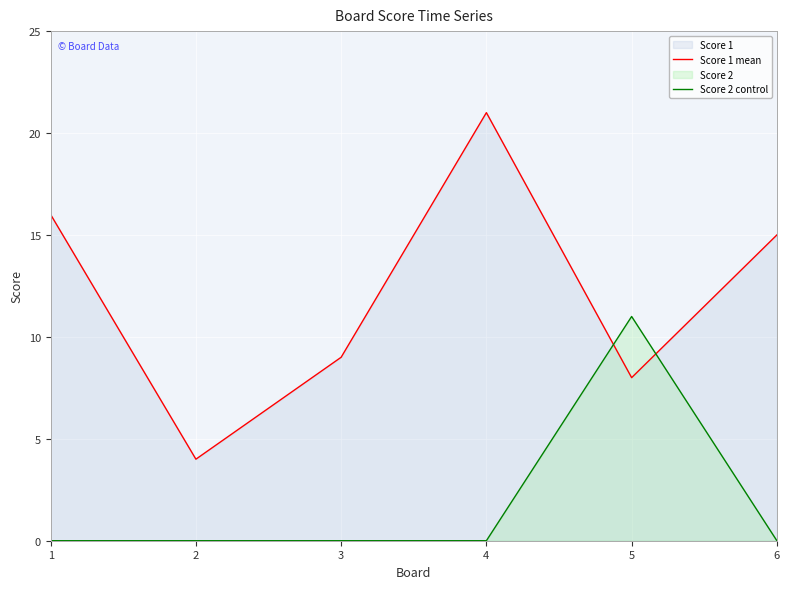

True or false: Score 2 control has a value of 7 at 5.

False